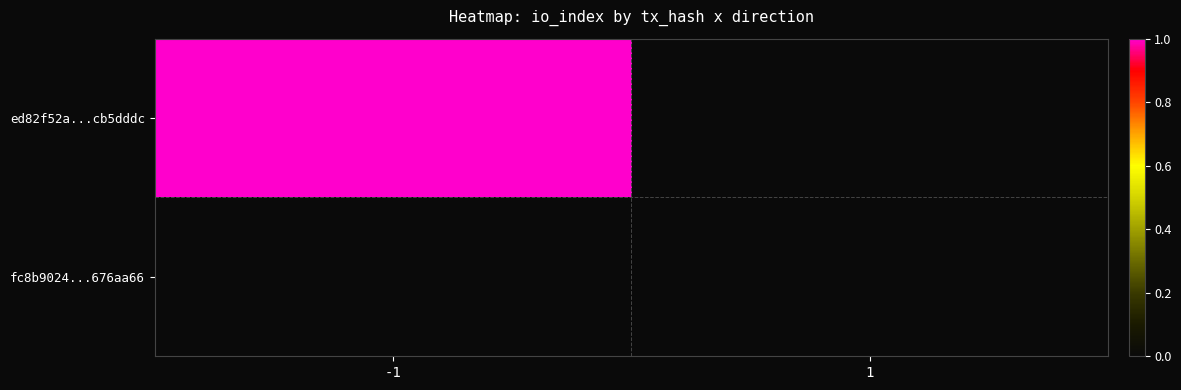

What is the total value across all series at -1?

1